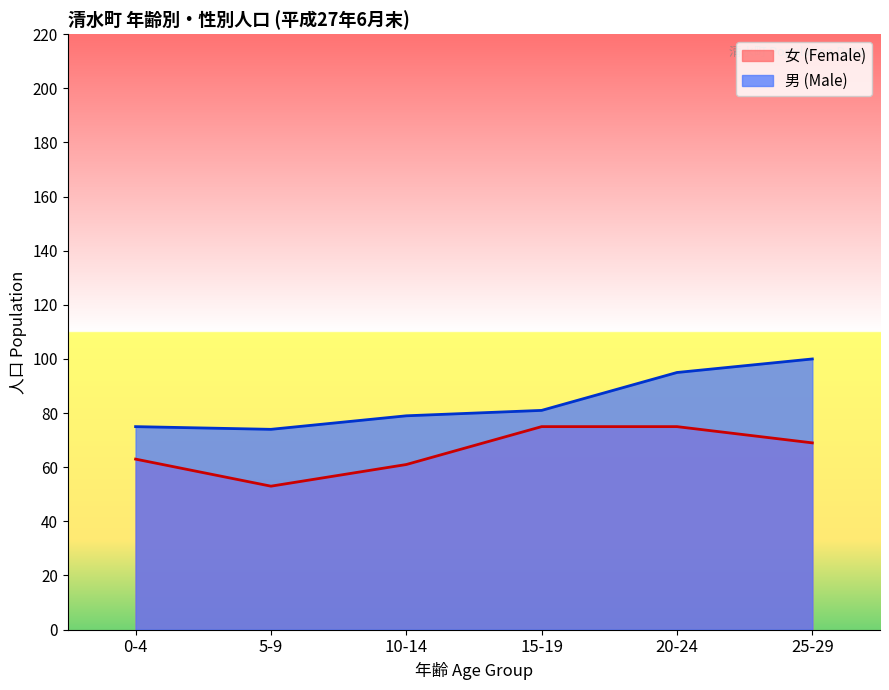

The 女 (Female) series shows 69 at 25-29. True or false?

True